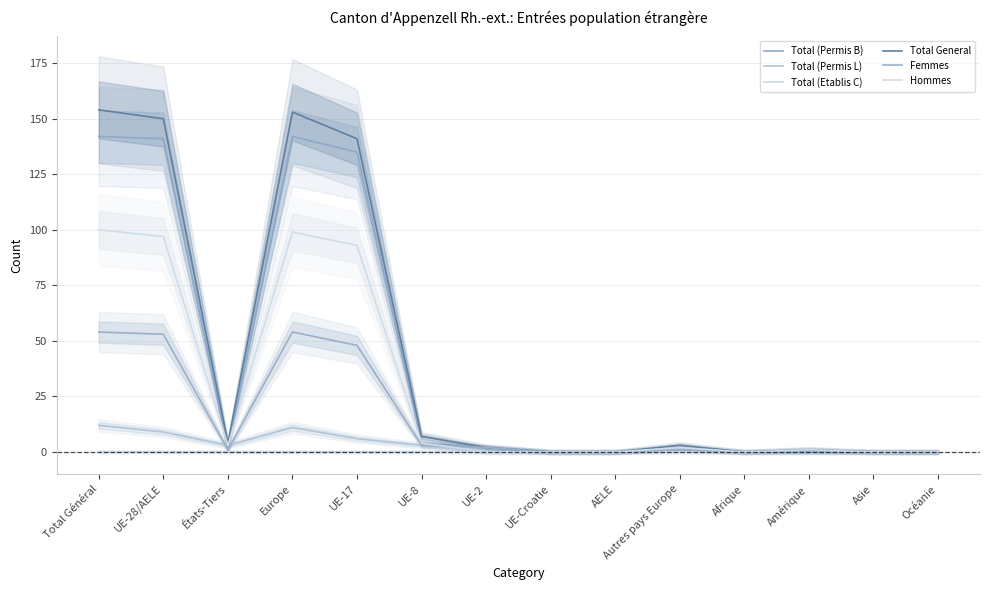

Does the chart have visible grid lines?

Yes